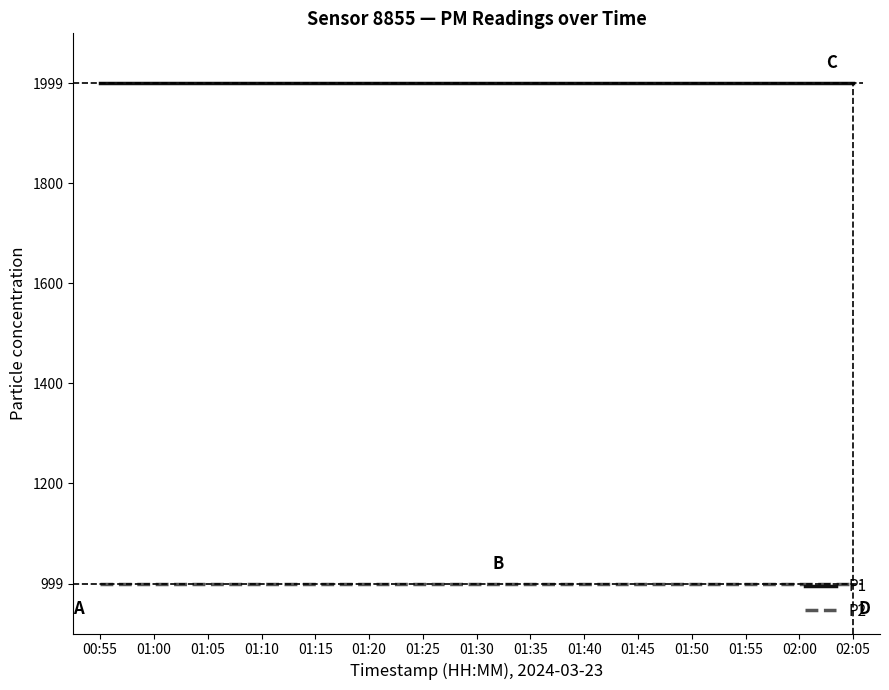

Reading left to right, list all the values displayed in this chart.

P1: 00:55=1999.9	01:00=1999.9	01:05=1999.9	01:10=1999.9	01:15=1999.9	01:20=1999.9	01:25=1999.9	01:30=1999.9	01:35=1999.9	01:40=1999.9	01:45=1999.9	01:50=1999.9	01:55=1999.9	02:00=1999.9	02:05=1999.9
P2: 00:55=999.9	01:00=999.9	01:05=999.9	01:10=999.9	01:15=999.9	01:20=999.9	01:25=999.9	01:30=999.9	01:35=999.9	01:40=999.9	01:45=999.9	01:50=999.9	01:55=999.9	02:00=999.9	02:05=999.9